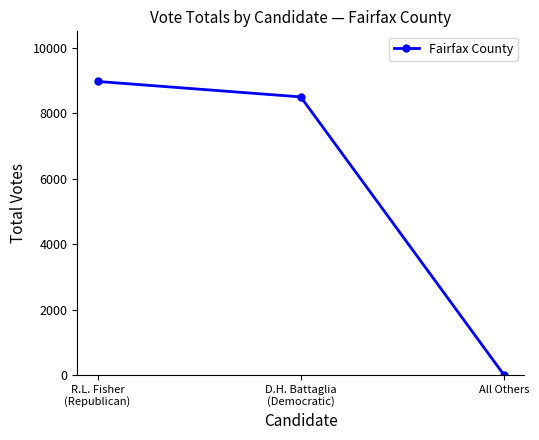

What is the smallest value displayed?

8